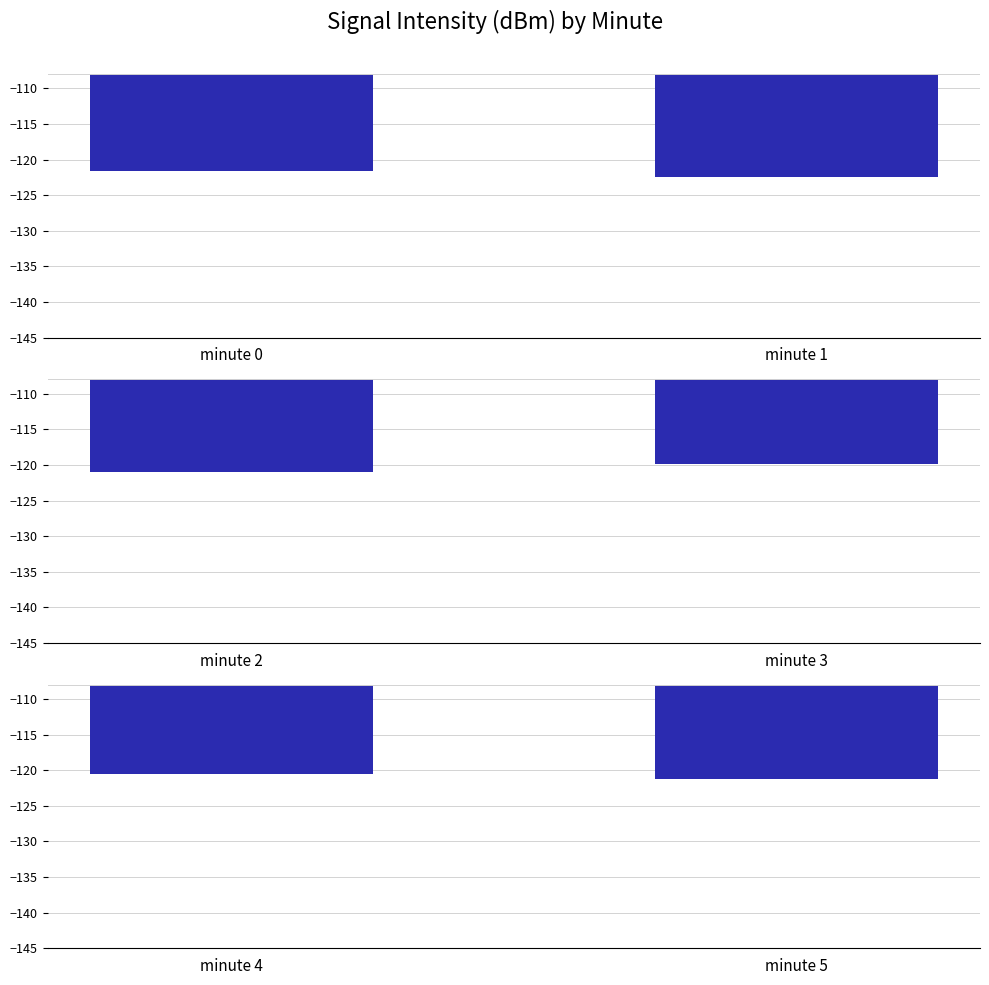

What is the difference between the intensity(dBm) minutes 2-3 values at minute 2 and minute 3?

1.2